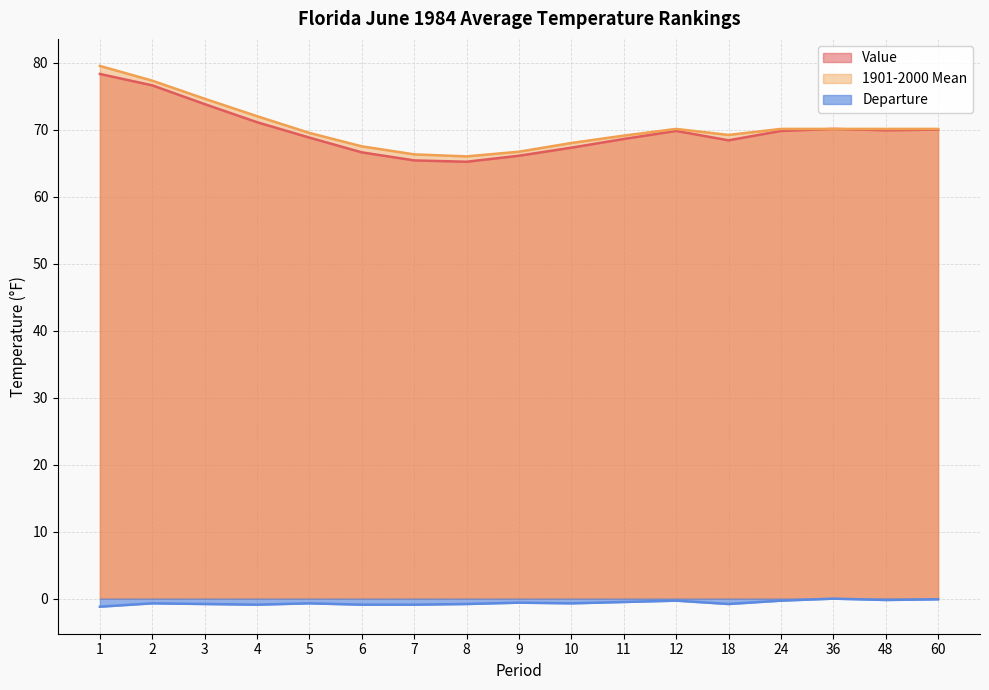

Reading left to right, transcribe all the data shown in this chart.

Value: 1=78.3	2=76.6	3=73.8	4=71.1	5=68.8	6=66.6	7=65.4	8=65.2	9=66.1	10=67.3	11=68.6	12=69.8	18=68.4	24=69.8	36=70.1	48=69.9	60=70.0
1901-2000 Mean: 1=79.5	2=77.3	3=74.6	4=72.0	5=69.5	6=67.5	7=66.3	8=66.0	9=66.7	10=68.0	11=69.1	12=70.1	18=69.2	24=70.1	36=70.1	48=70.1	60=70.1
Departure: 1=-1.2	2=-0.7	3=-0.8	4=-0.9	5=-0.7	6=-0.9	7=-0.9	8=-0.8	9=-0.6	10=-0.7	11=-0.5	12=-0.3	18=-0.8	24=-0.3	36=0.0	48=-0.2	60=-0.1